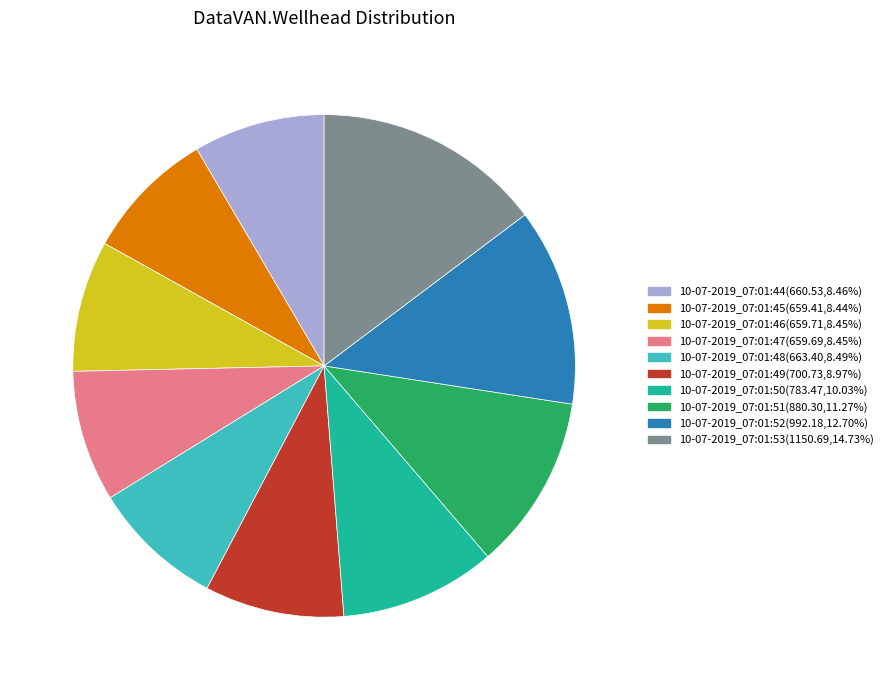

Is it true that 10-07-2019_07:01:52 is 1% of the pie?

False